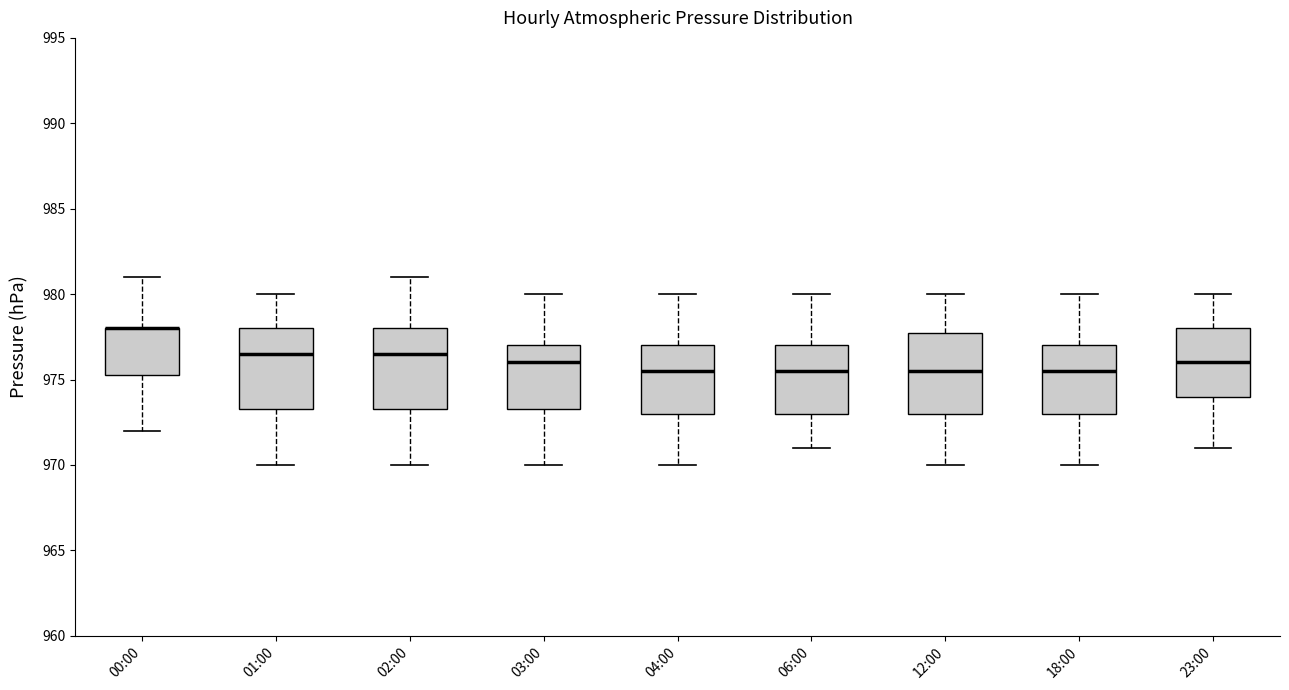

Where is the lower edge of the box for 06:00 on the y-axis? The values are not printed on the chart, so give them approximately, as read against the axis.

973.0